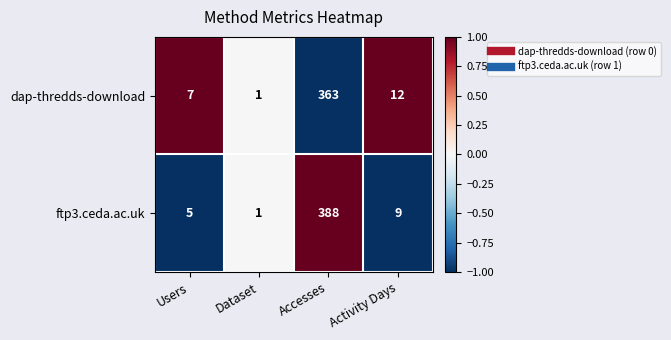

Reading left to right, what are all the values shown in this chart?

dap-thredds-download: 7	1	363	12
ftp3.ceda.ac.uk: 5	1	388	9